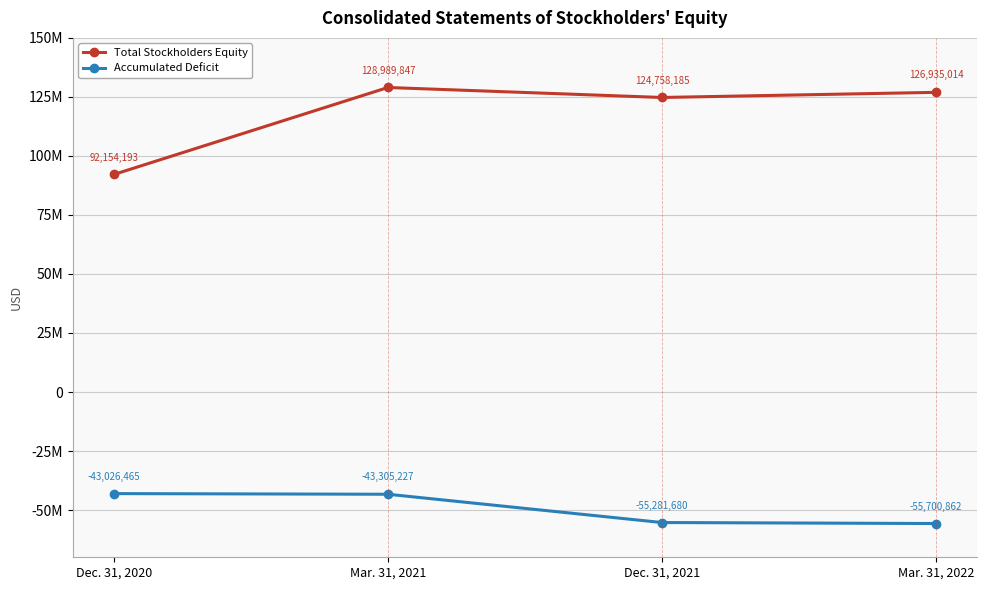

At Dec. 31, 2020, list the series in order from smallest to largest.

Accumulated Deficit, Total Stockholders Equity